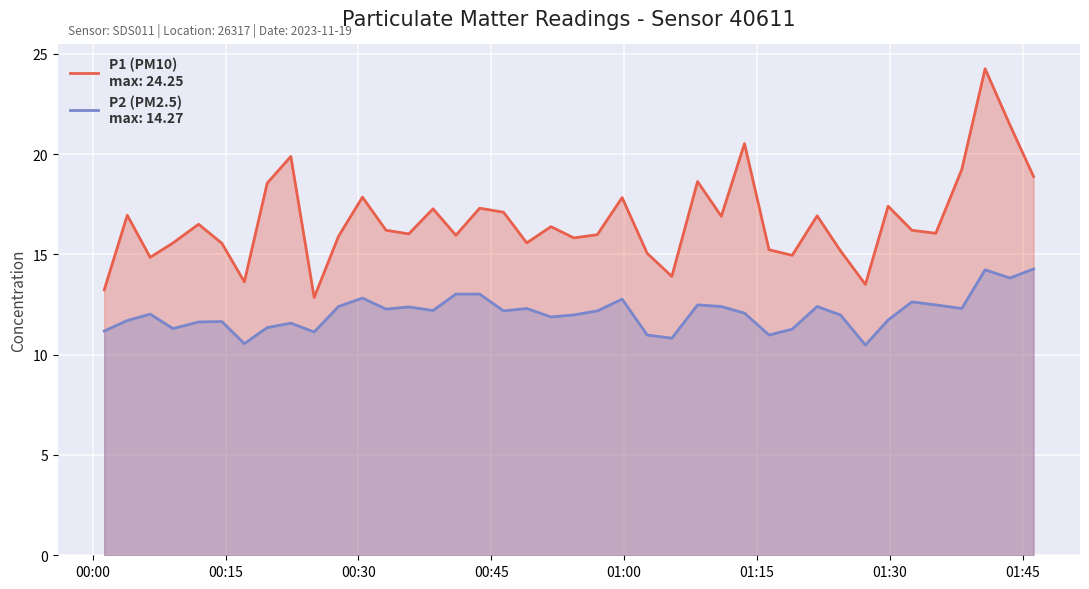

Which series has the largest total across all categories?

P1